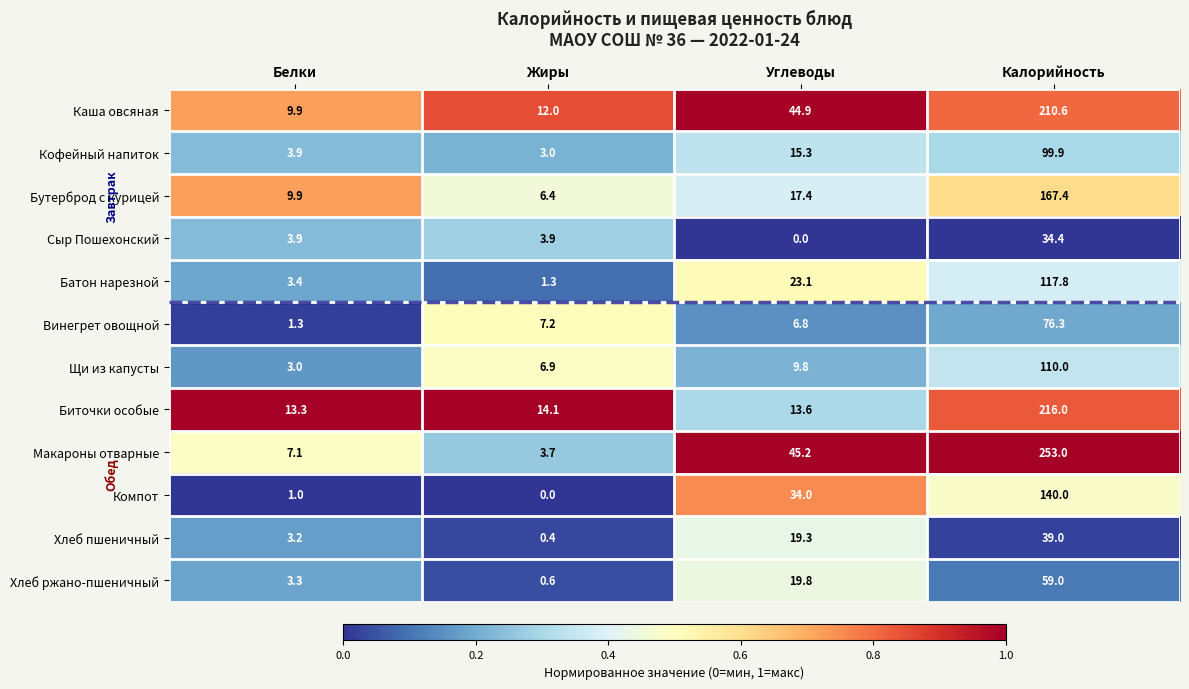

What is the total value across all series at Белки?

63.2